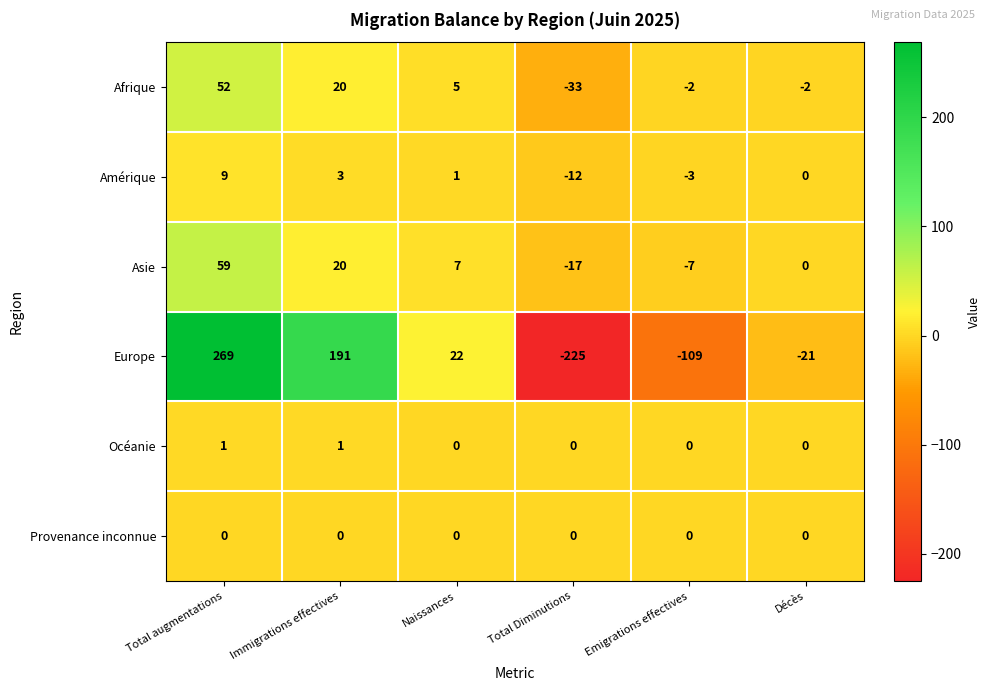

At how many categories does at least one series exceed 202?

1